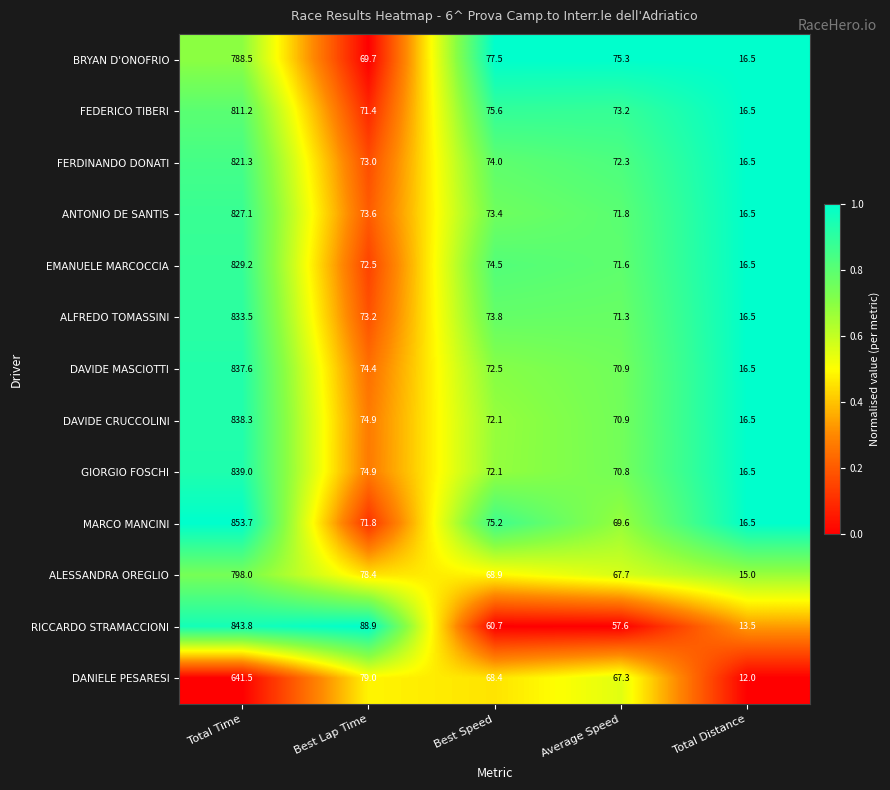

What is the sum of all FERDINANDO DONATI values?

1057.1